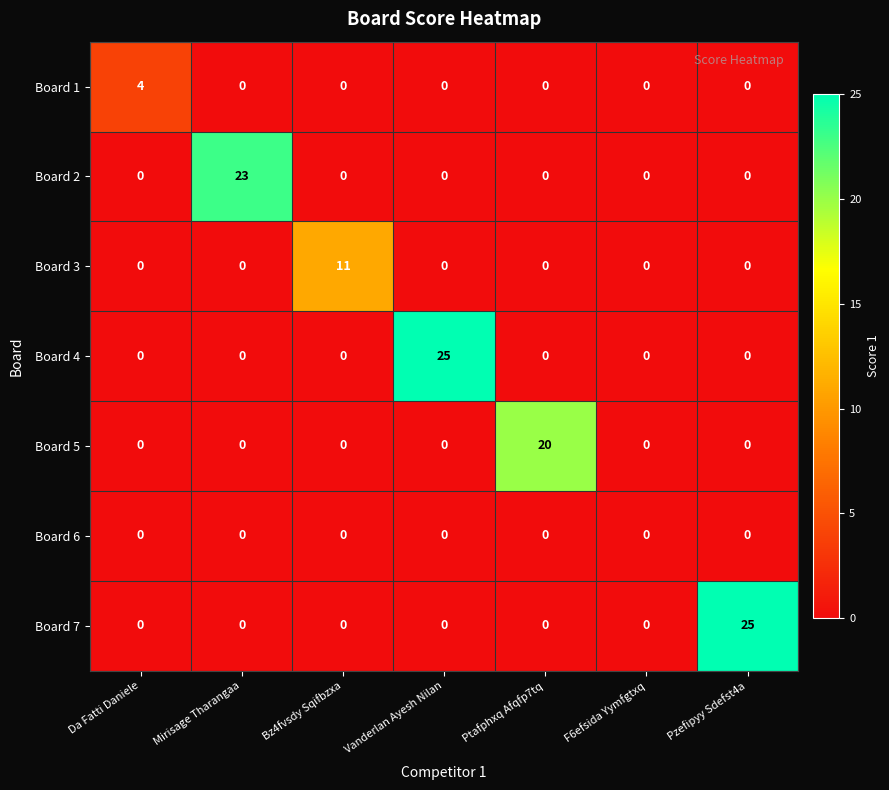

How many series are shown in this chart?

7